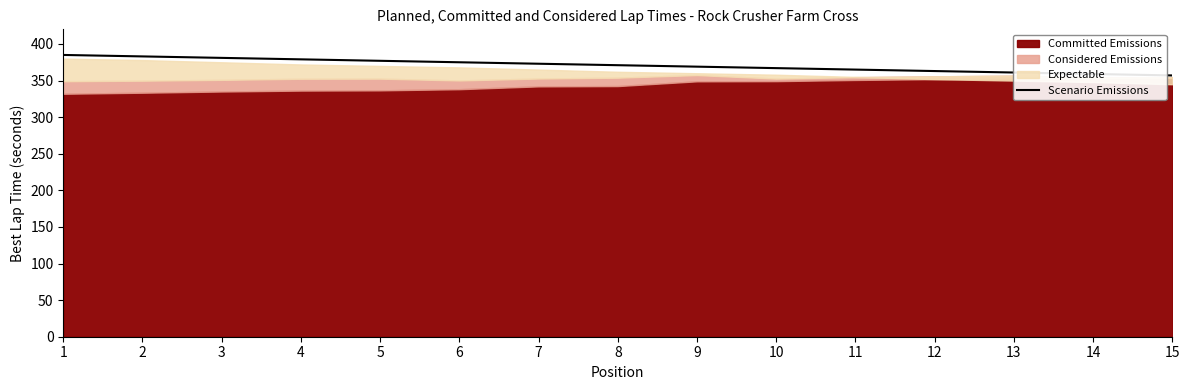

What is the maximum value shown in the chart?

385